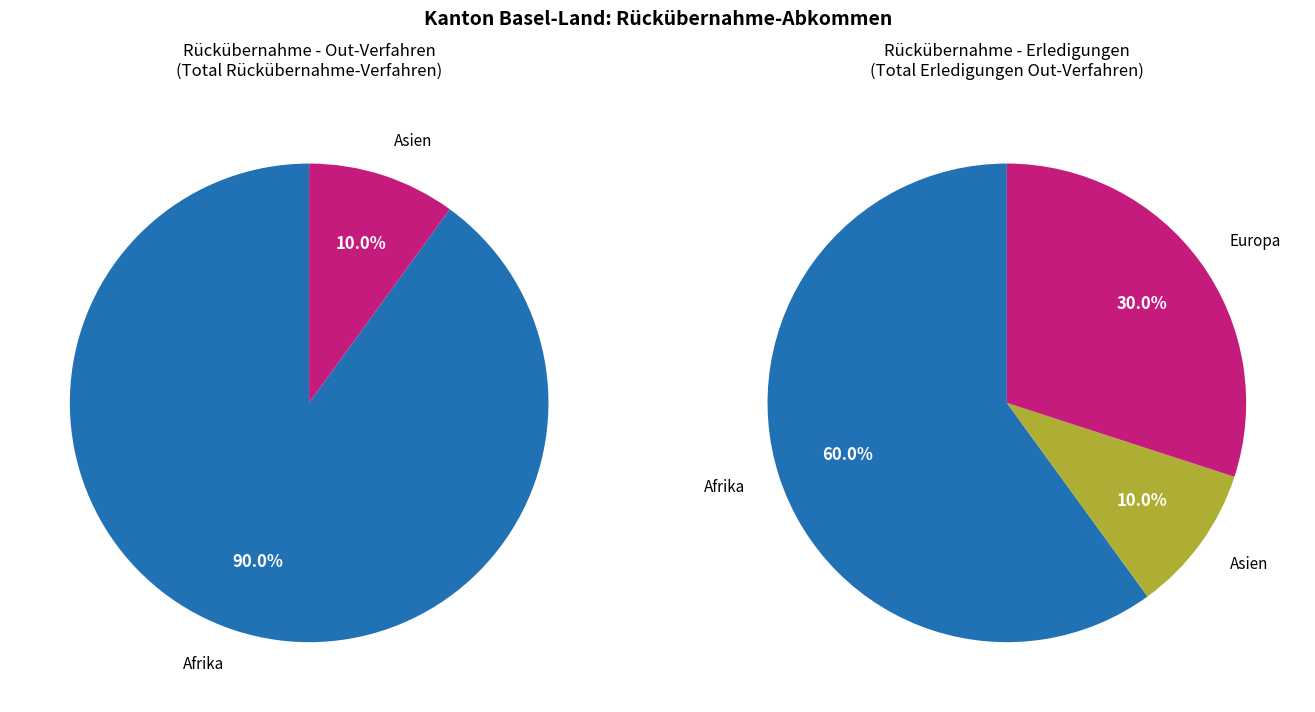

Combined, what portion of the pie is Europa and Afrika?

90.0%